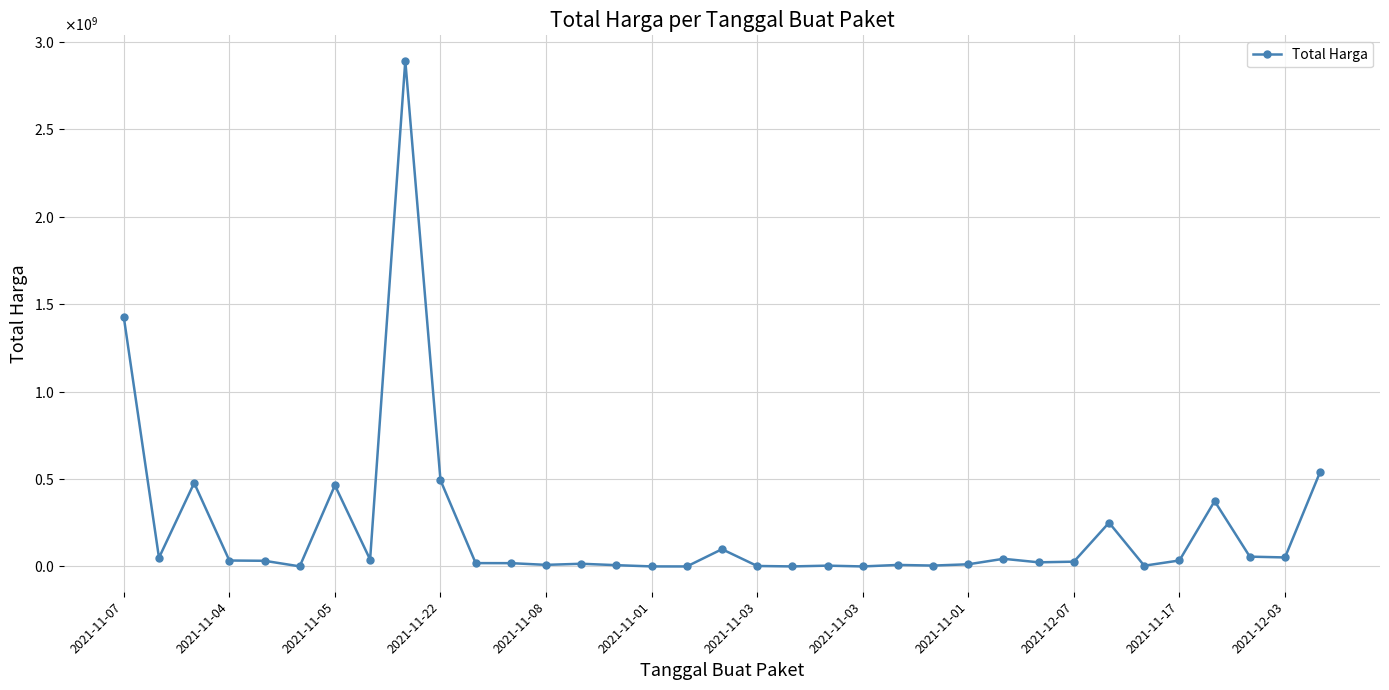

Is this an area chart (filled region under the line)?

No